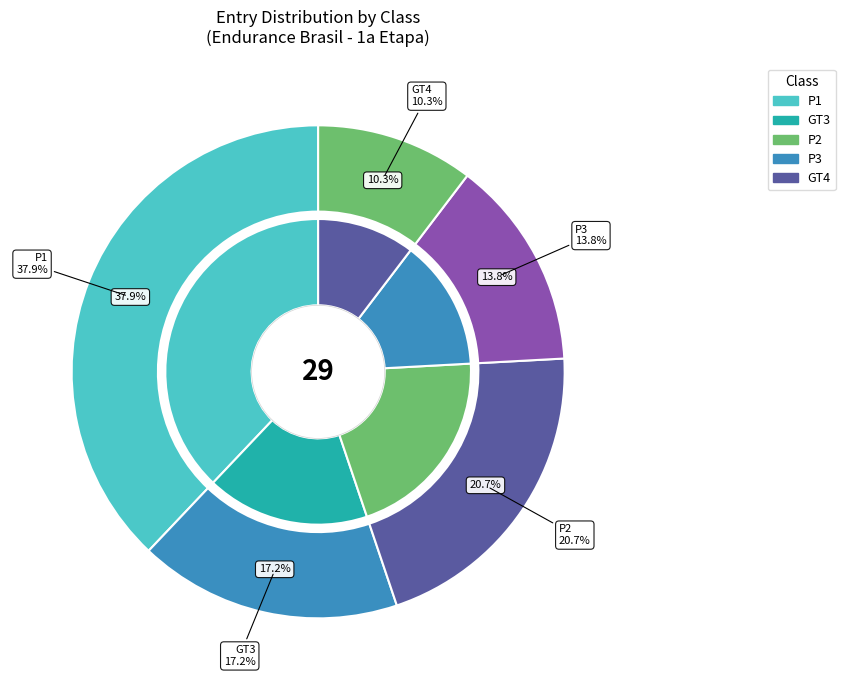

Count the number of slices in the pie.

5